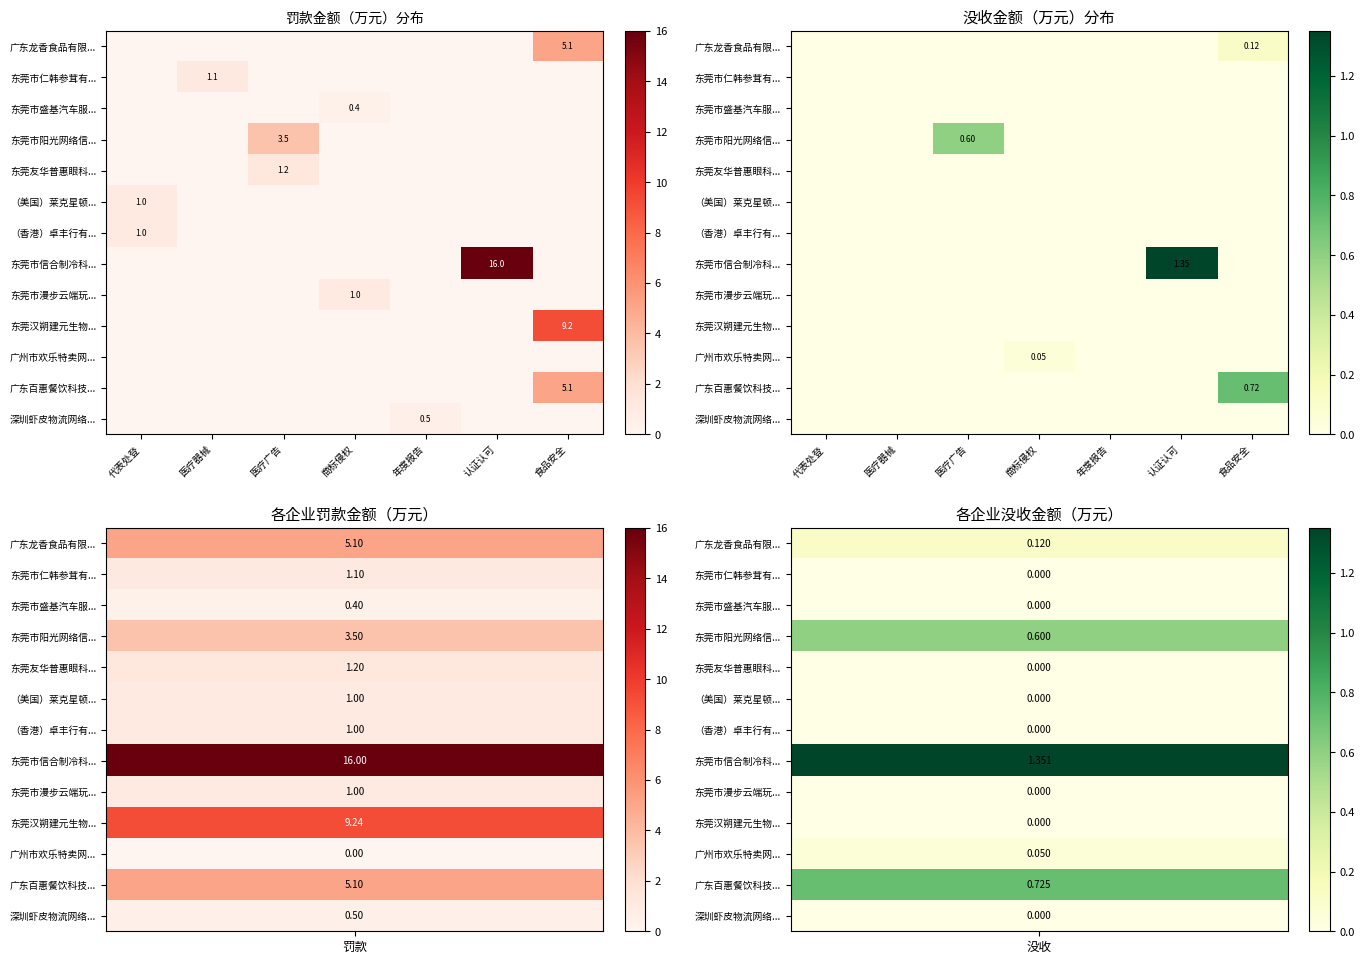

At which label does row_0 reach its peak?

食品安全